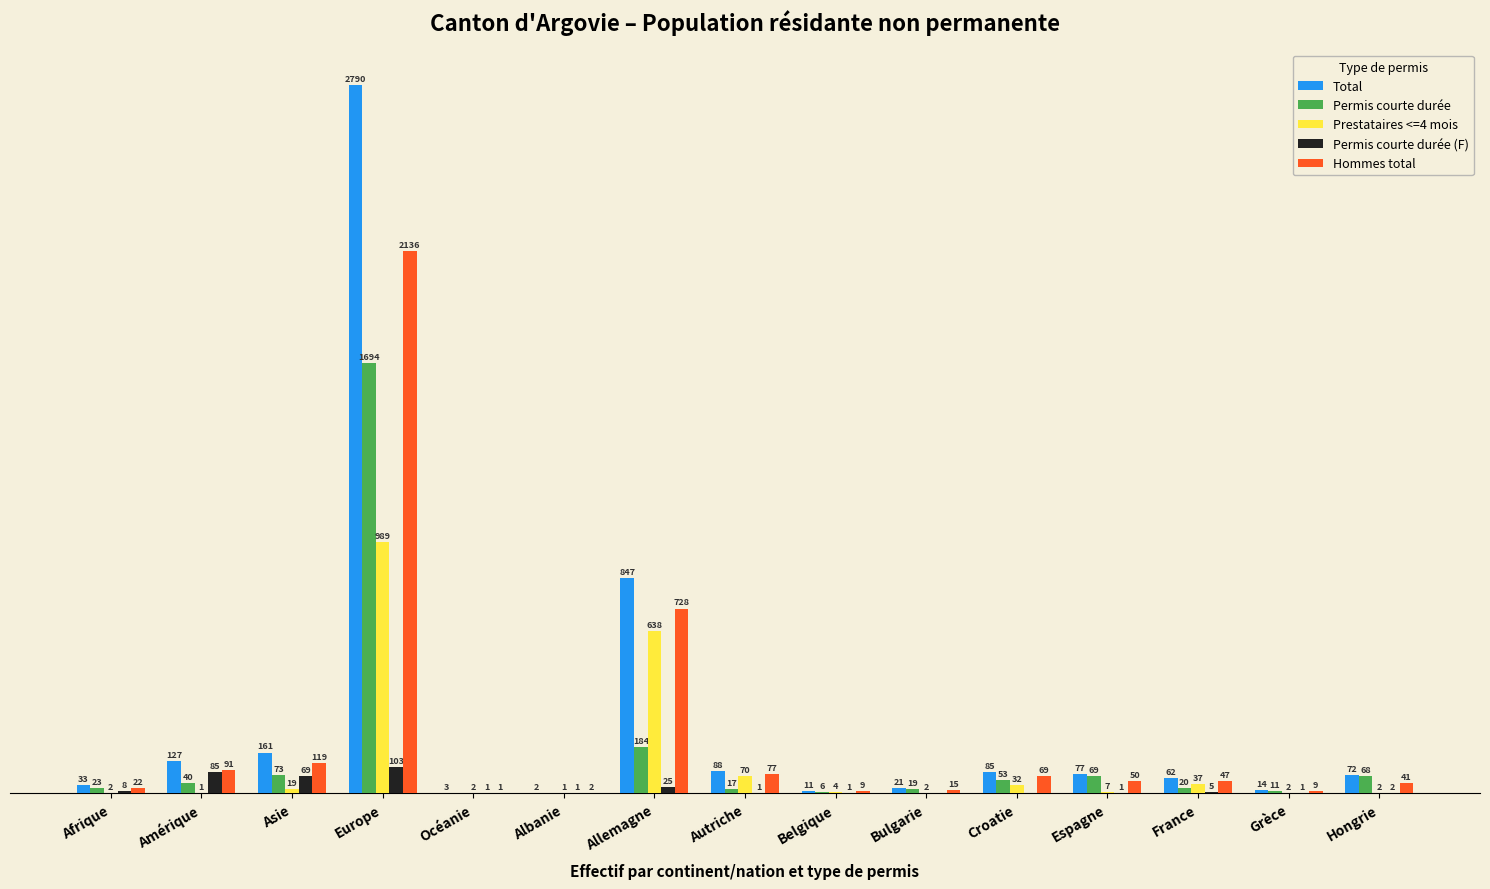

Is the value of Total at Grèce greater than the value of Permis courte durée at Belgique?

Yes